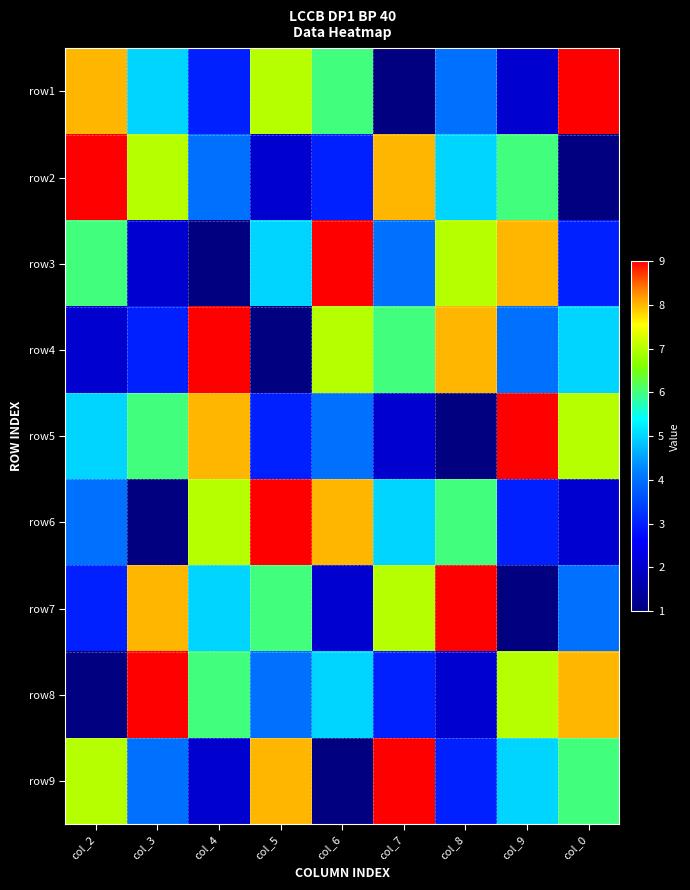

At how many categories does at least one series exceed 7?

9